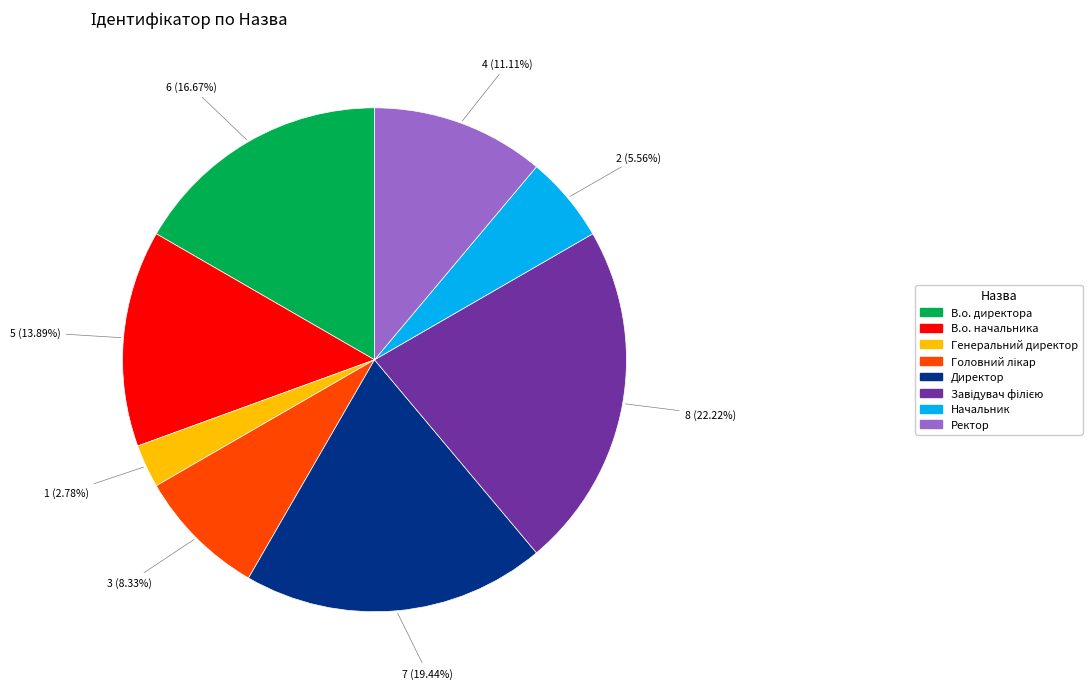

Which category has the smallest portion of the pie?

Генеральний директор